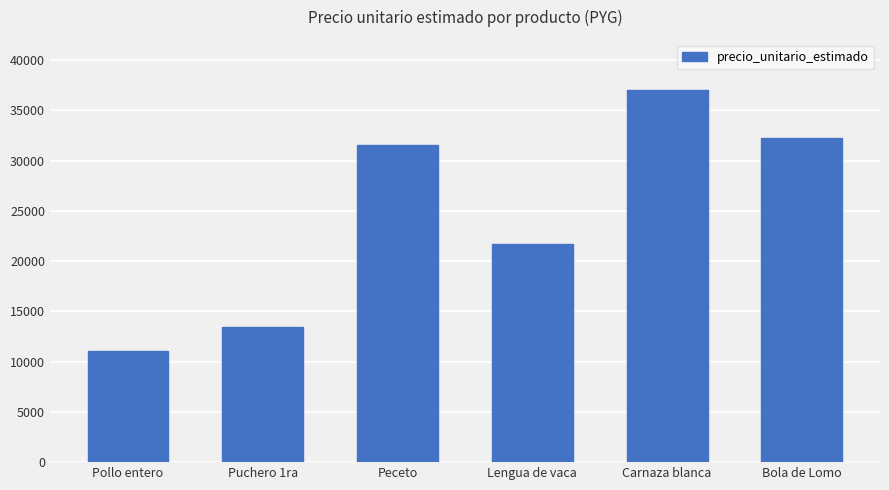

What is the difference between the maximum and second lowest values?

23542